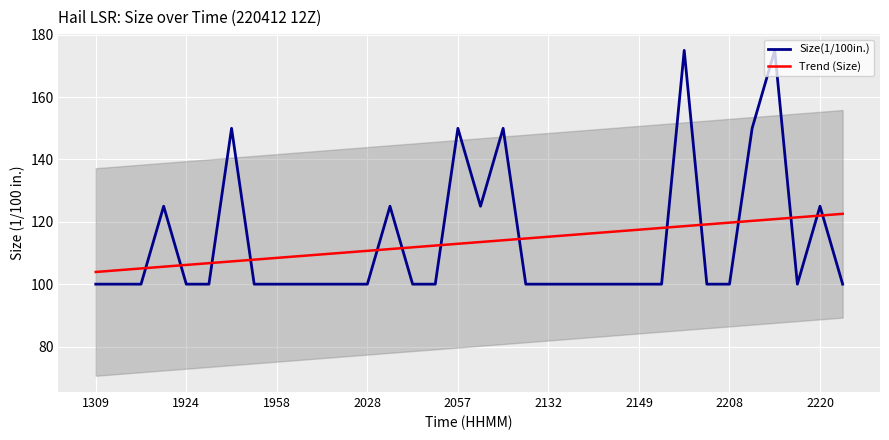

How many lines are shown in the chart?

2